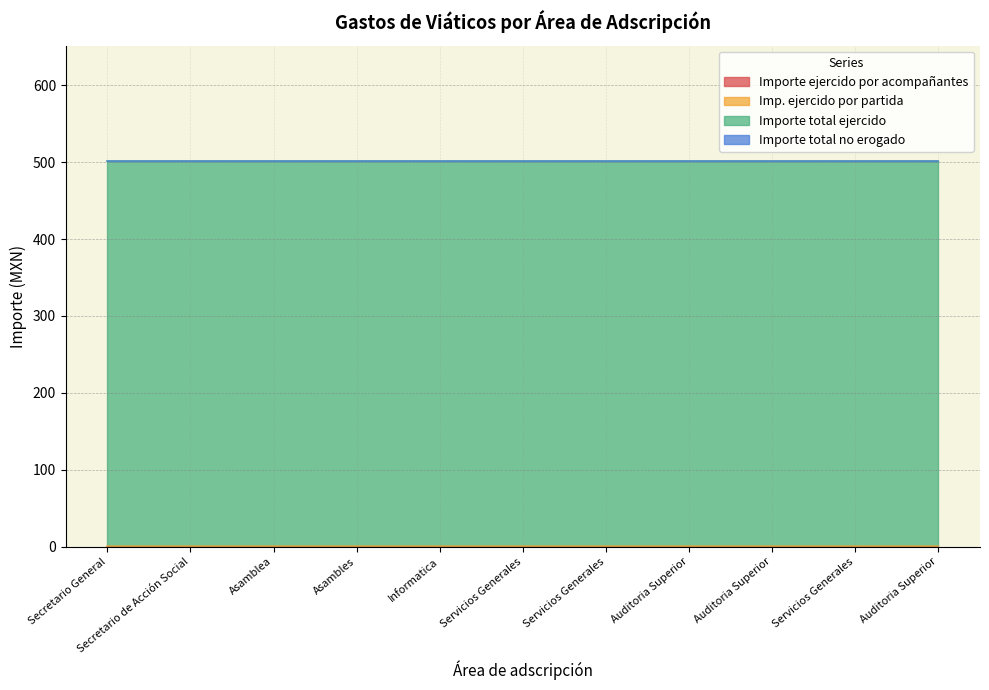

Which has a higher value, Asamblea or Servicios Generales?

Asamblea